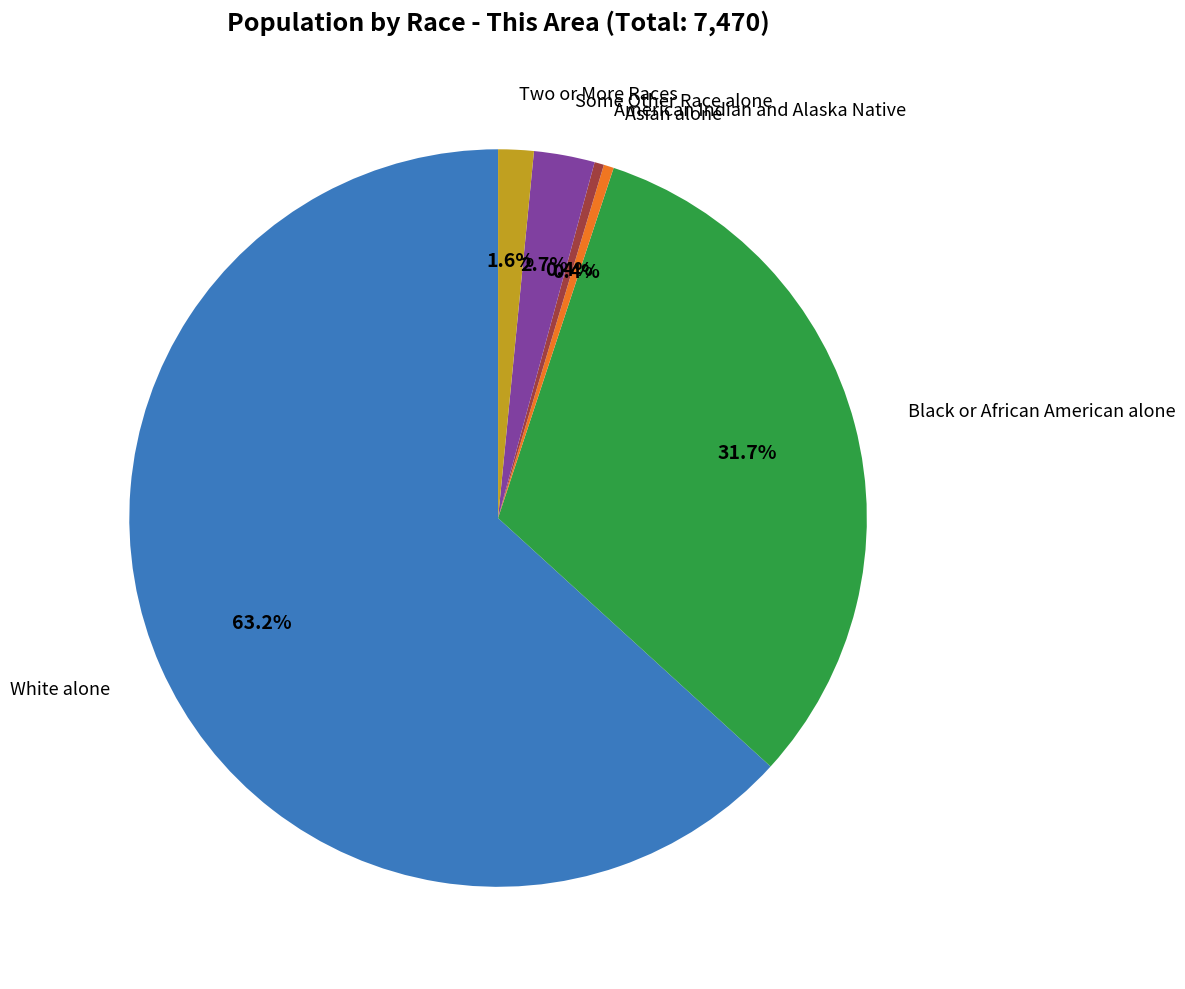

Is there a majority slice in this chart?

Yes